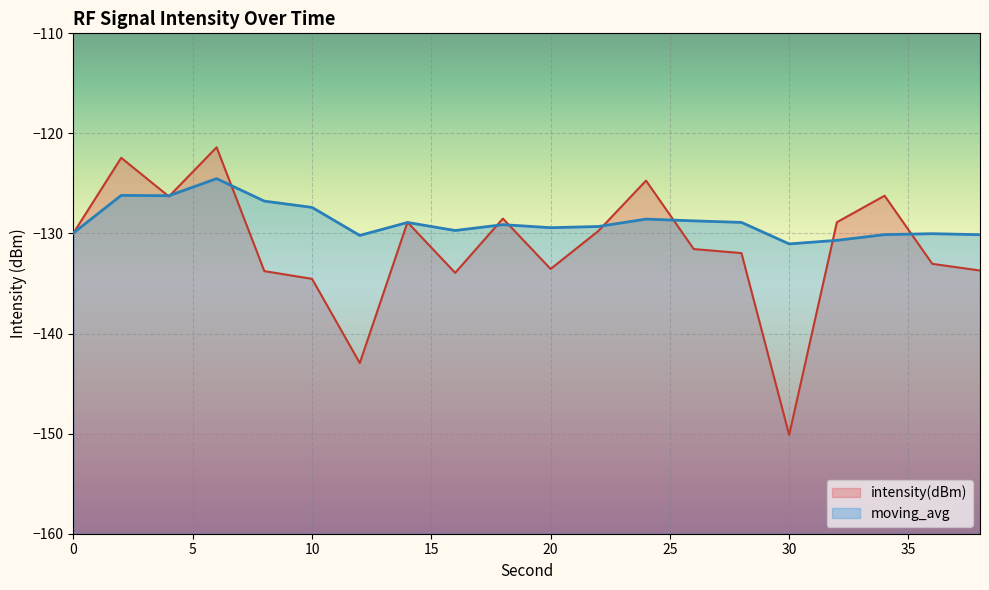

Which series has the largest total across all categories?

moving_avg